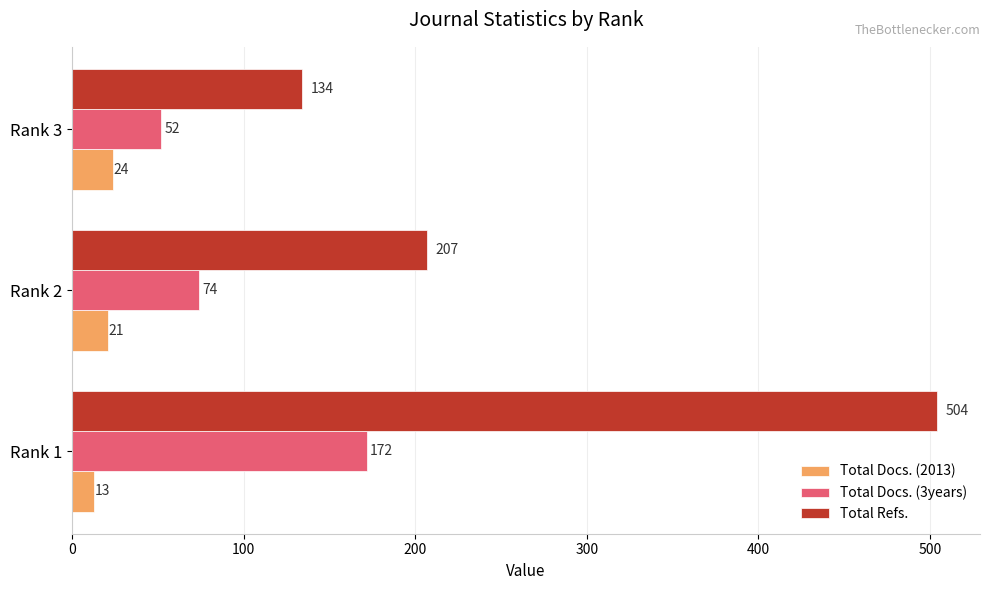

Count the number of categories in the chart.

3